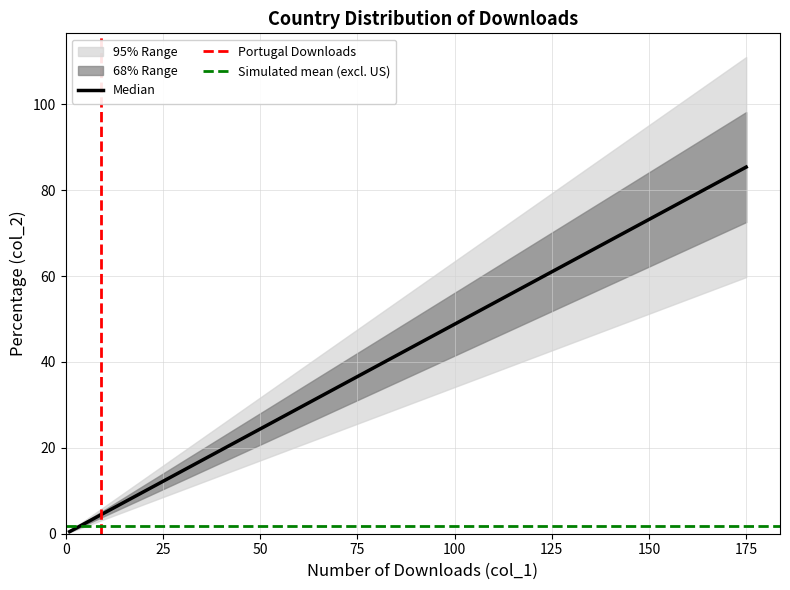

Is it true that the value at 1 is 0.7?

False